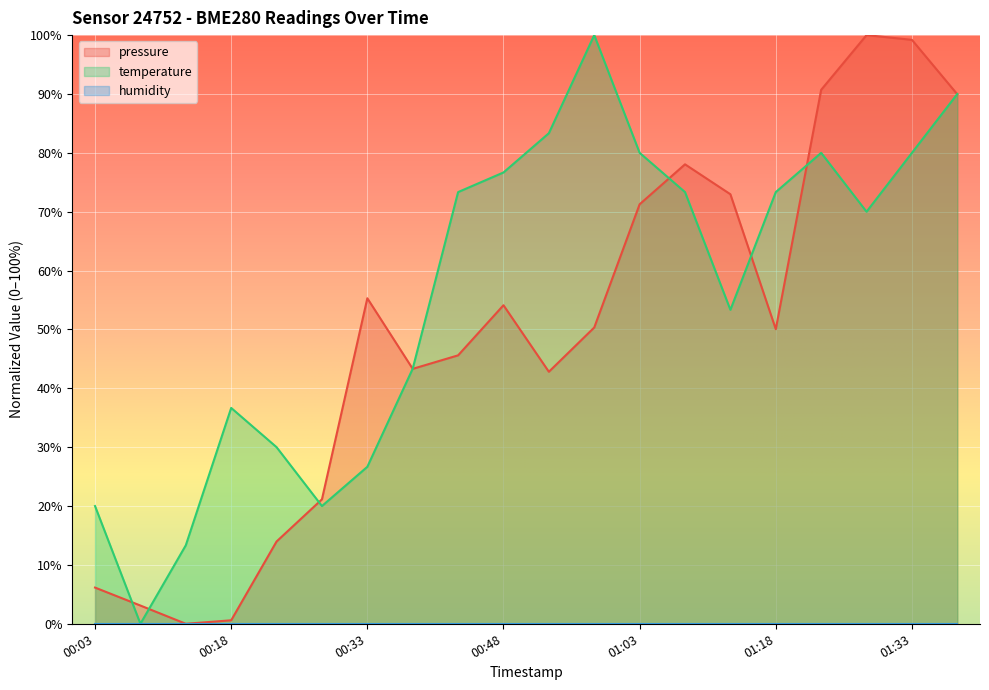

Between 00:38 and 00:43, which series saw the biggest shift?

temperature